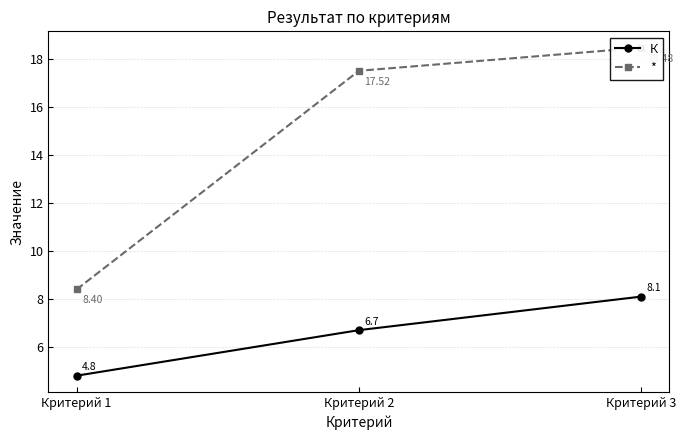

Is this an area chart (filled region under the line)?

No